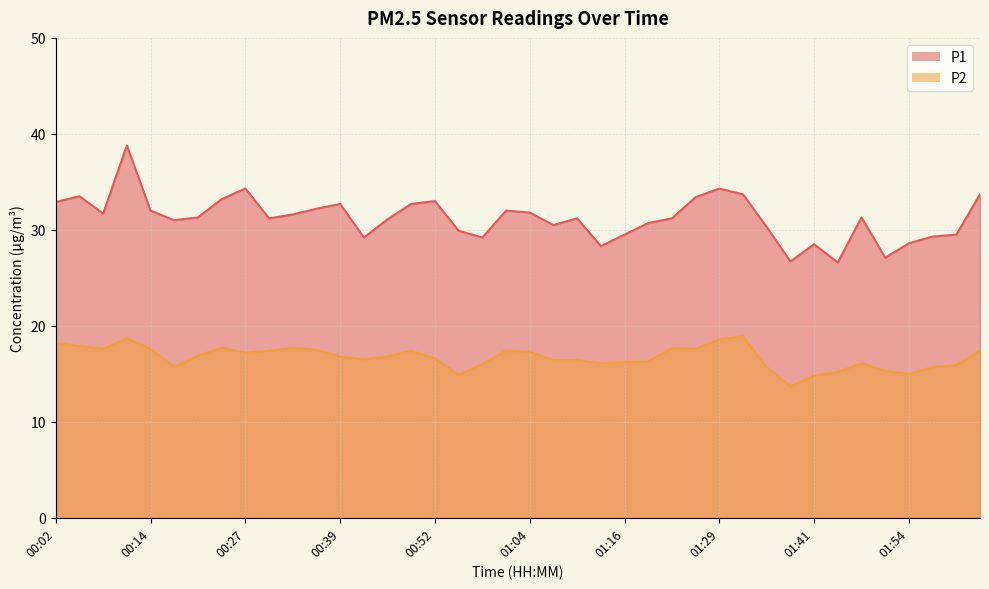

Reading right to left, what are all the values shown in this chart?

P1: 33.7	29.5	29.3	28.6	27.1	31.3	26.6	28.5	26.7	30.3	33.7	34.3	33.4	31.2	30.7	29.5	28.3	31.2	30.5	31.8	32.0	29.2	29.9	33.0	32.7	31.1	29.2	32.7	32.2	31.6	31.2	34.3	33.2	31.3	31.0	32.0	38.8	31.7	33.5	32.9
P2: 17.4	15.9	15.7	15.0	15.3	16.1	15.2	14.8	13.7	15.7	18.9	18.6	17.6	17.7	16.3	16.2	16.1	16.4	16.4	17.3	17.4	16.0	14.9	16.6	17.4	16.8	16.5	16.8	17.5	17.7	17.4	17.2	17.7	16.9	15.7	17.6	18.7	17.6	17.9	18.2